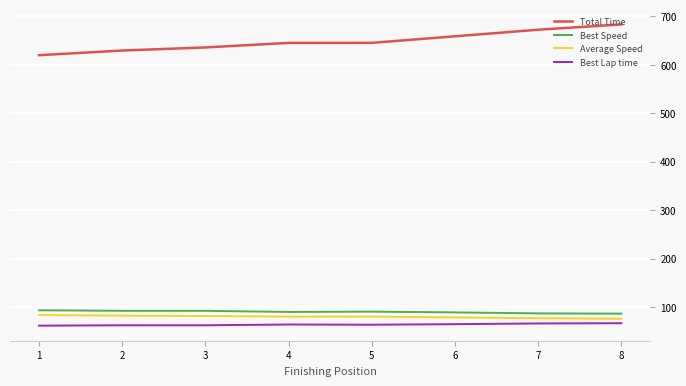

True or false: Best Speed and Total Time cross at least once.

False